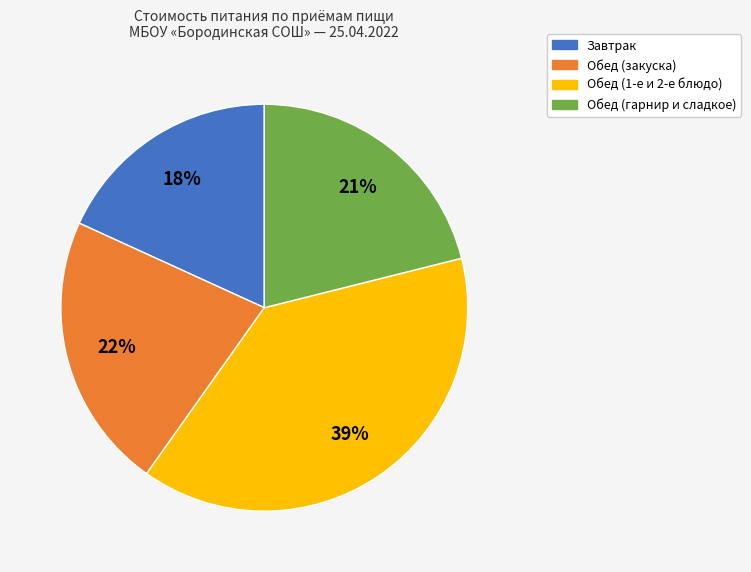

Does any single category account for the majority?

No